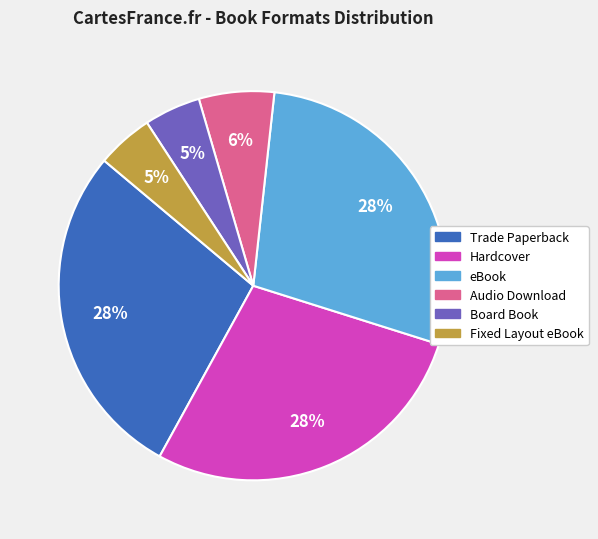

What percentage is the Fixed Layout eBook slice, to the nearest percent?

5%